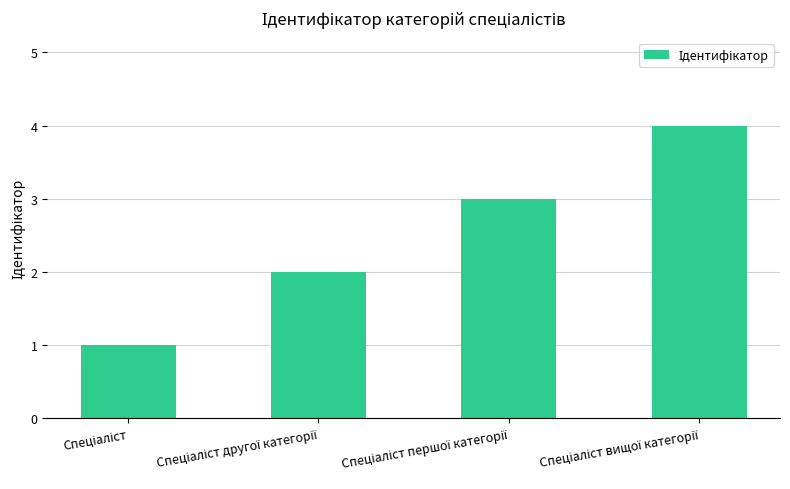

What is the value of the 4th bar from the left?

4